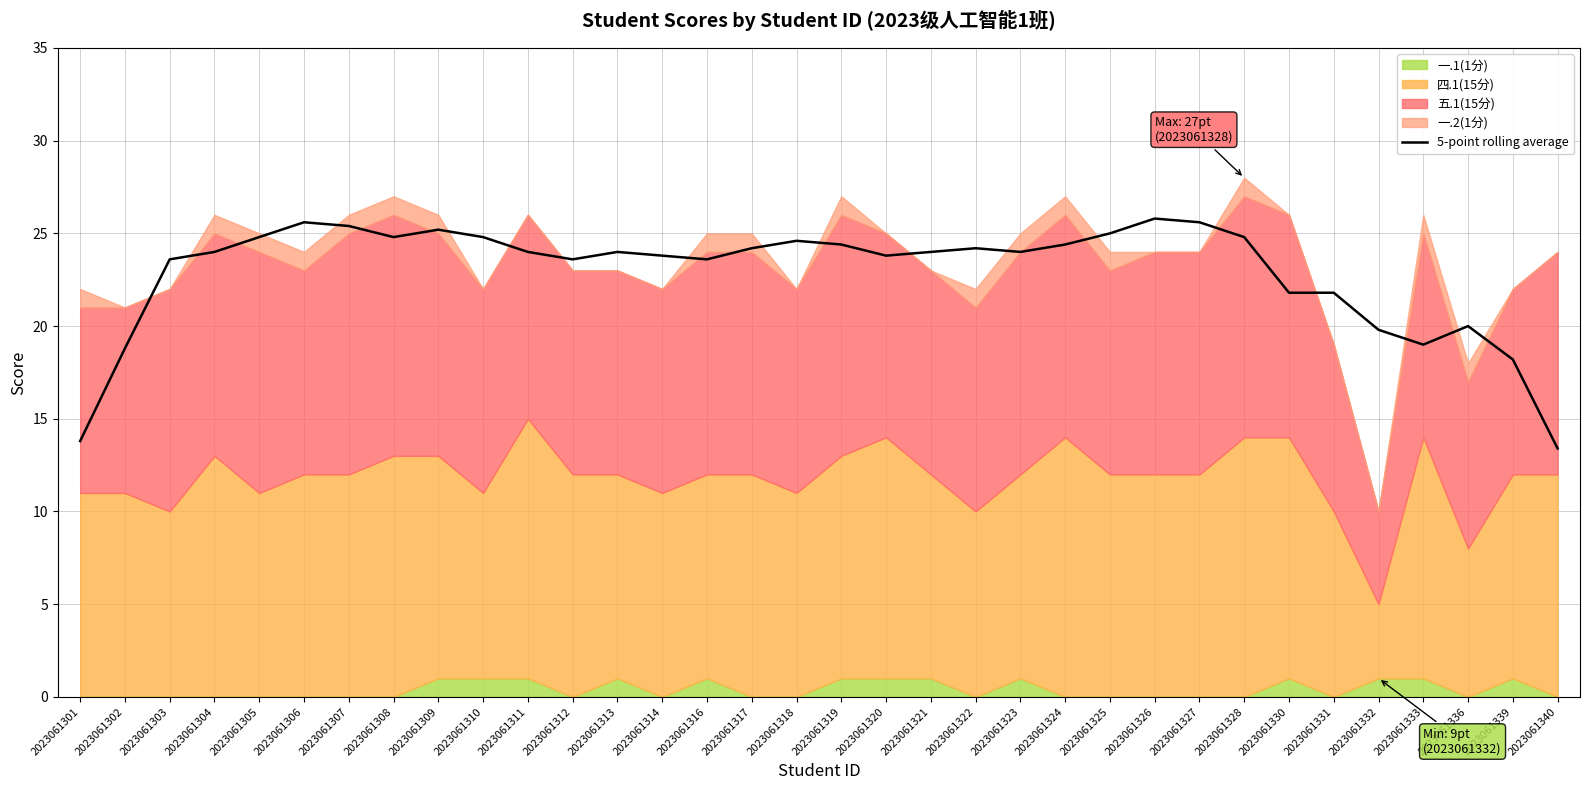

True or false: the data has more than 0 interior local peaks.

True